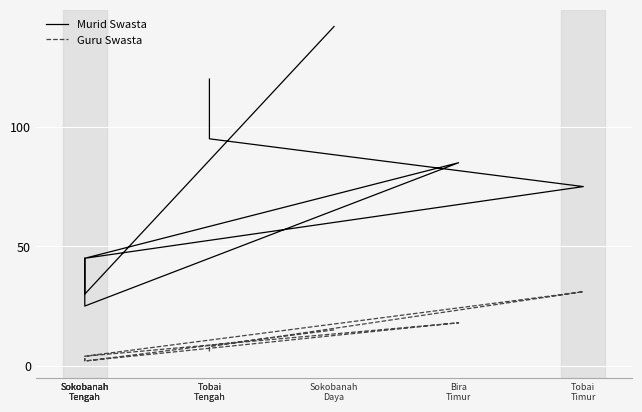

Is it true that Murid Swasta equals 12 at Sokobanah
Tengah?

False